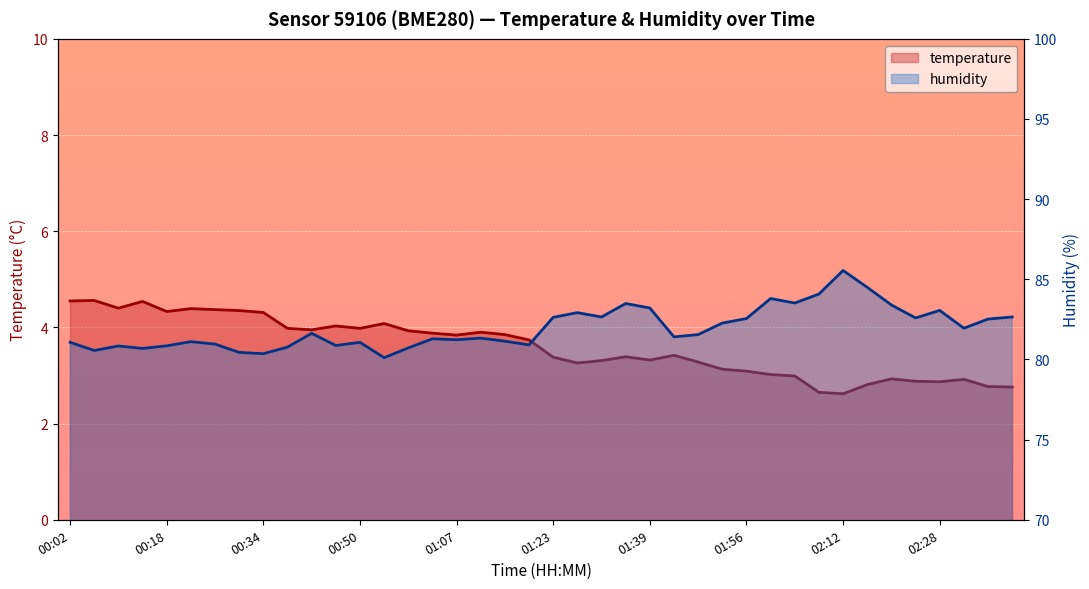

What is the label of the 1st point from the left?

00:02